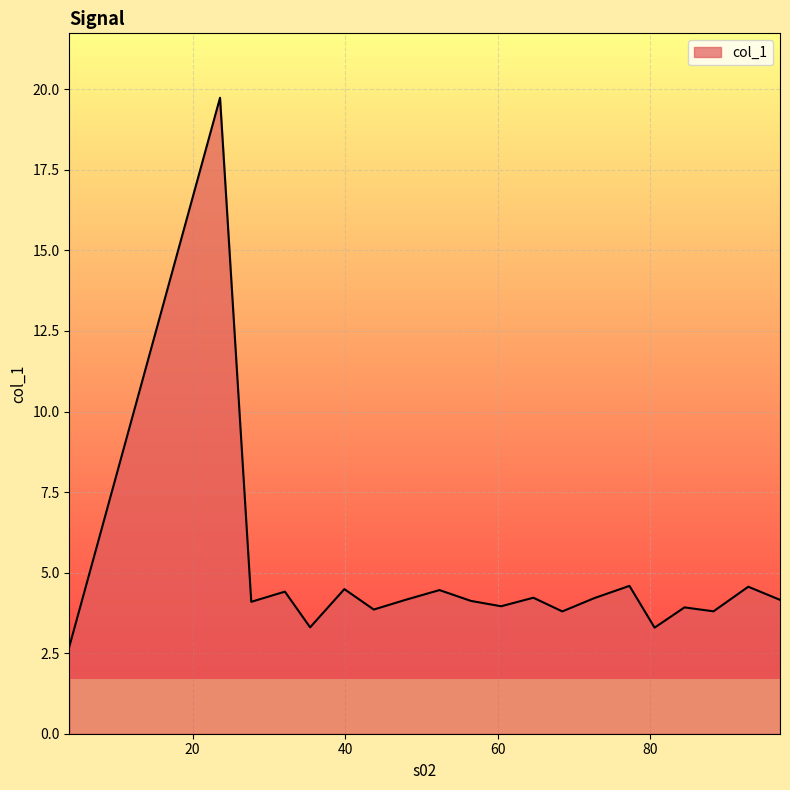

What is the greatest value displayed?

19.7